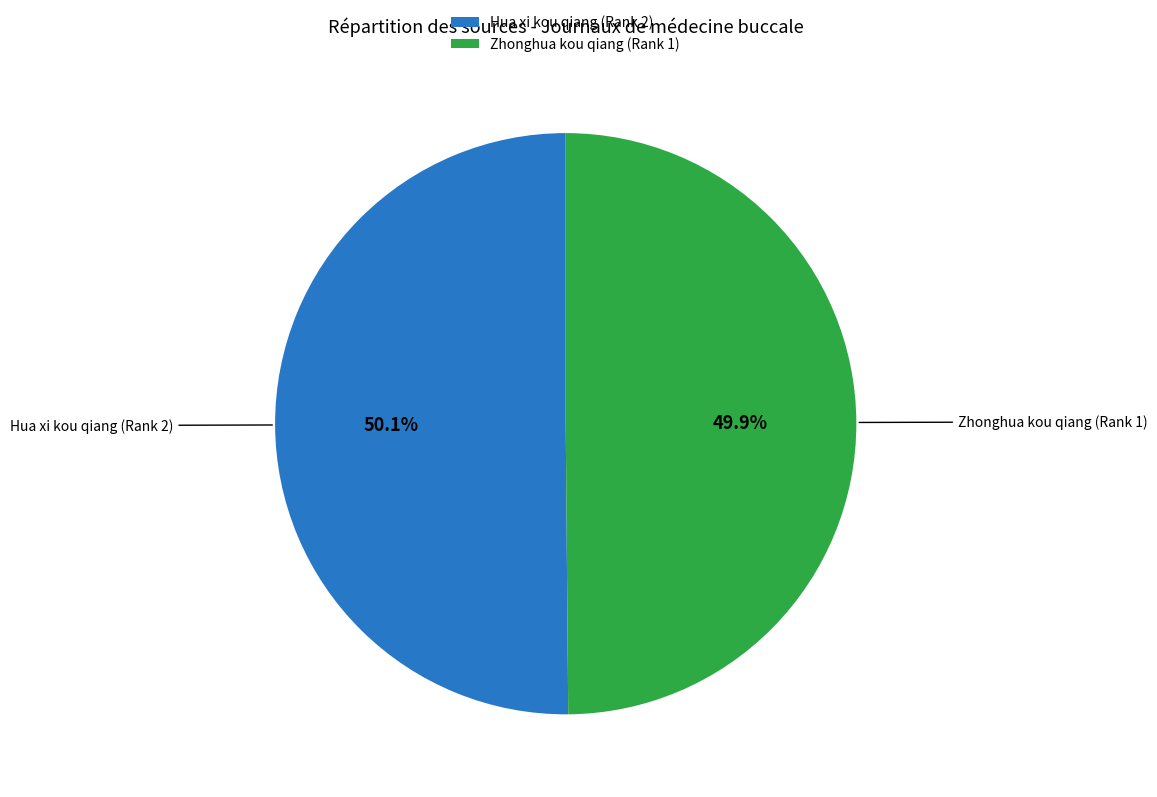

Count the number of slices in the pie.

2